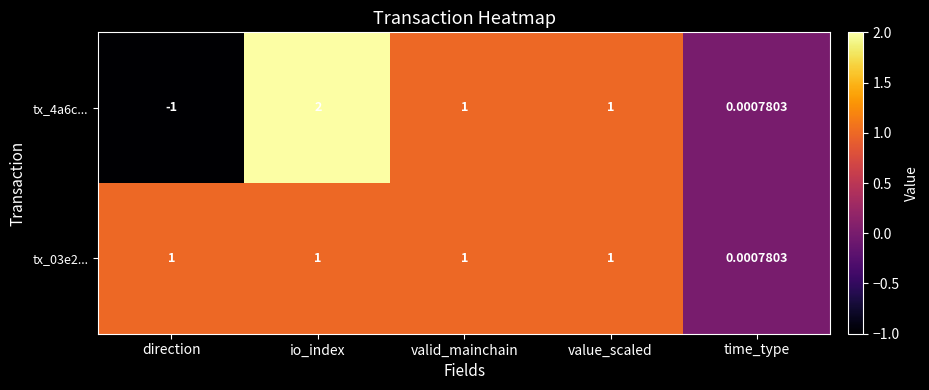

Which category has the highest value in the tx_4a6c... series?

io_index